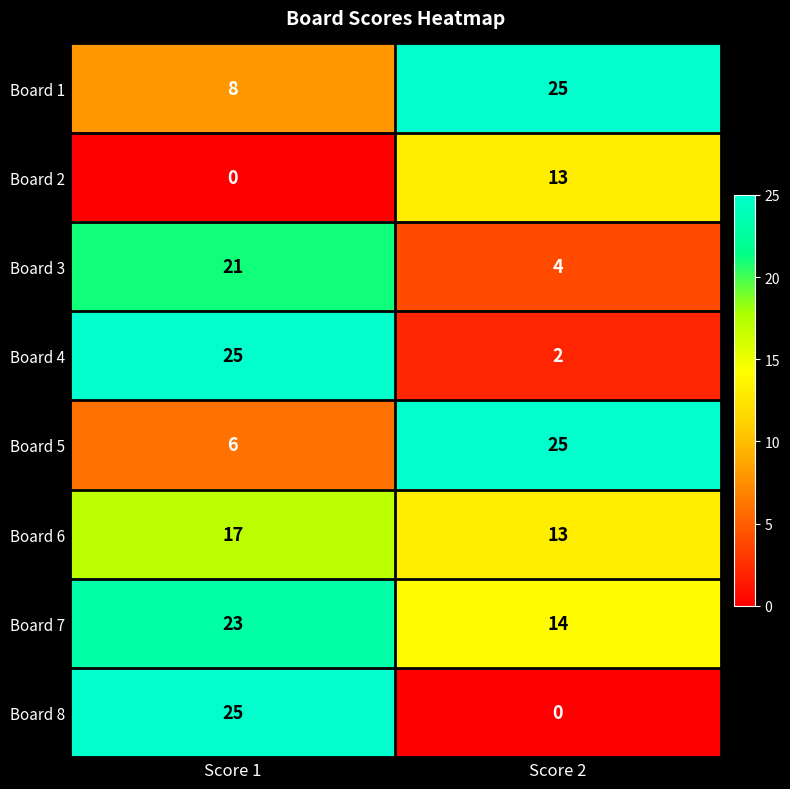

Reading left to right, extract all data points from this chart.

Board 1: 8	25
Board 2: 0	13
Board 3: 21	4
Board 4: 25	2
Board 5: 6	25
Board 6: 17	13
Board 7: 23	14
Board 8: 25	0